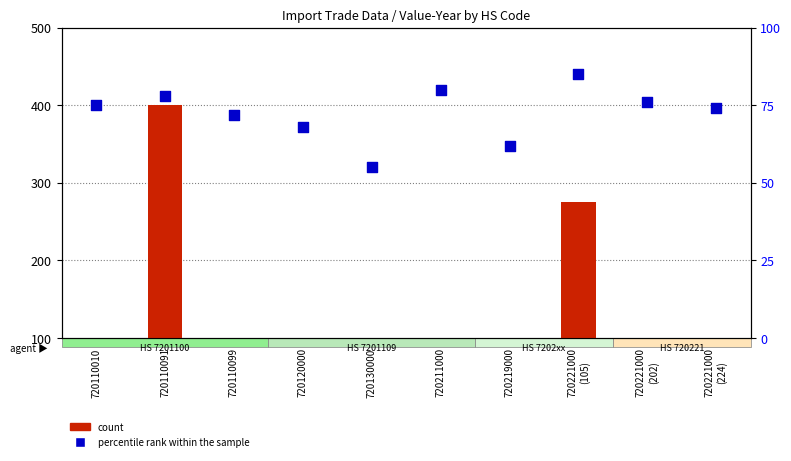

At which category is the sum across all series the highest?

720110091